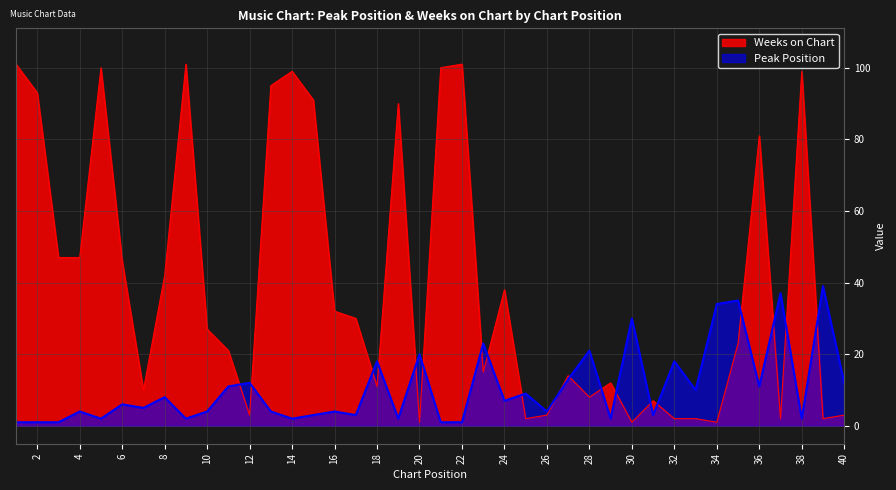

What is the sum of all Peak Position values?

425